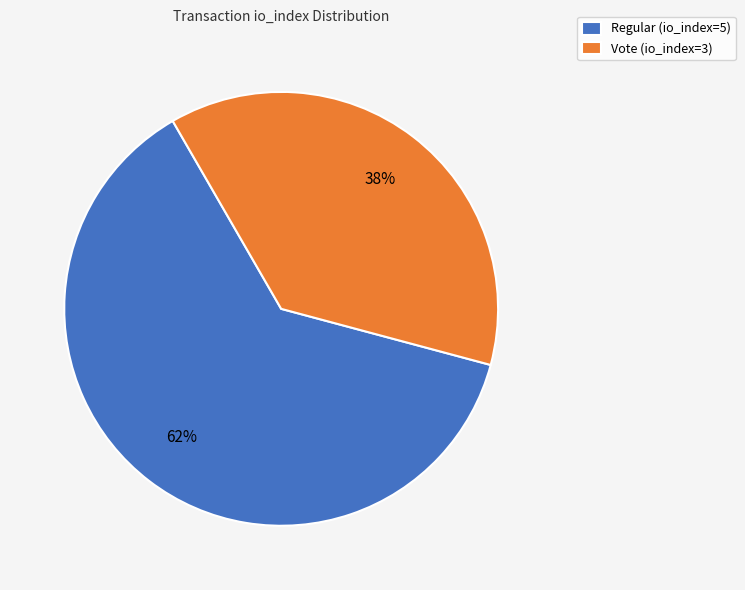

To the nearest percent, what portion does Regular (io_index=5) represent?

62%